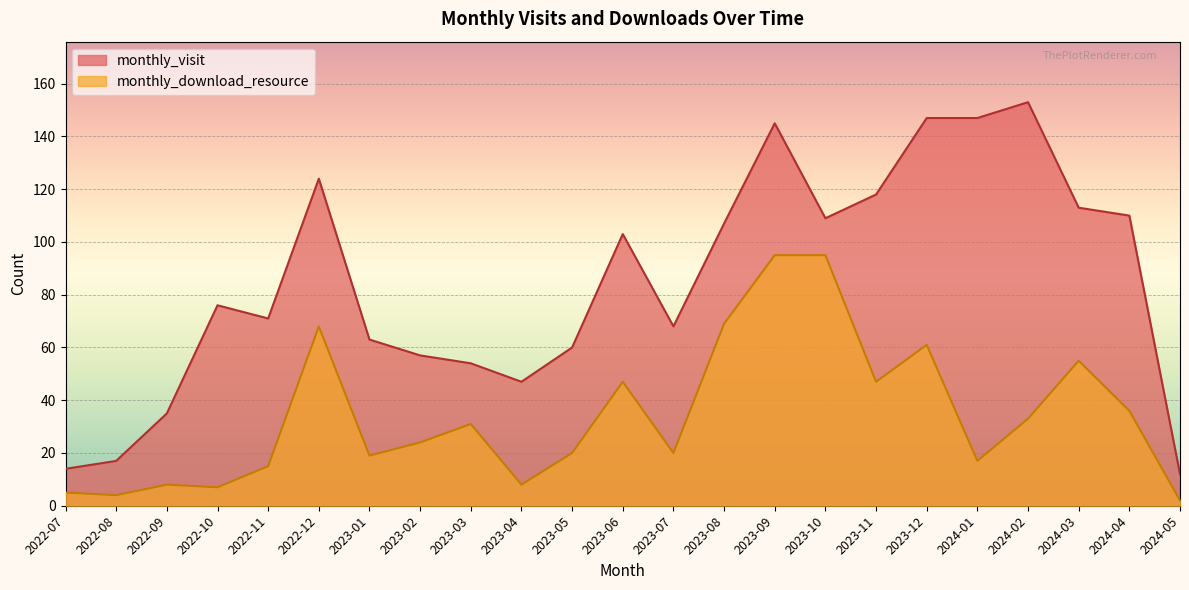

What is the value of the monthly_visit point at the 17th from the left?

118